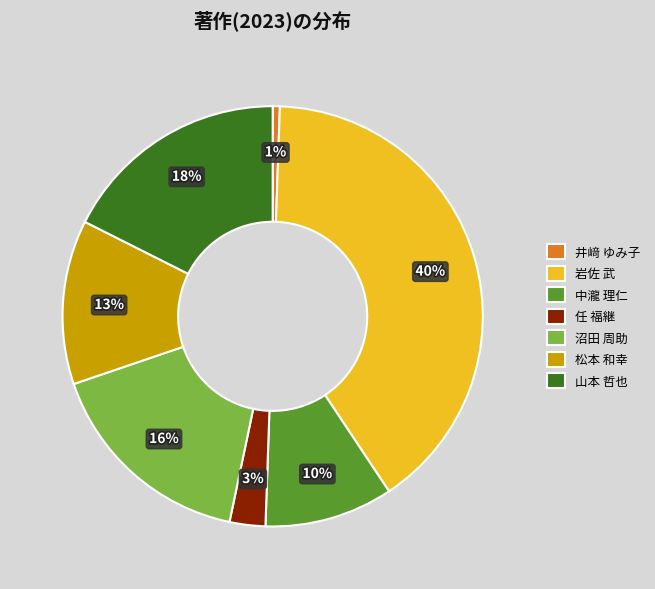

Is it true that 中瀧 理仁 is 1% of the pie?

False